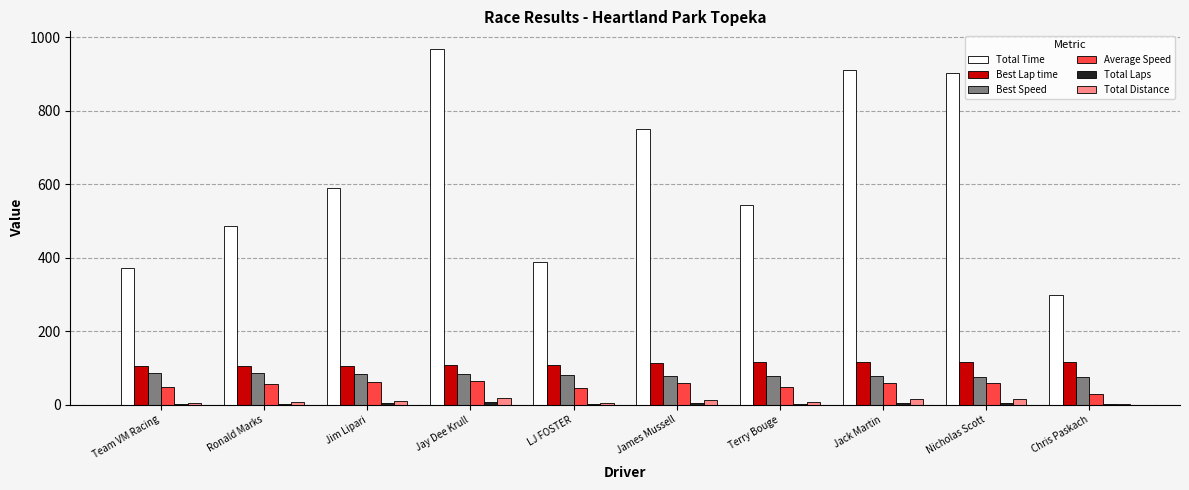

Are the bars horizontal?

No